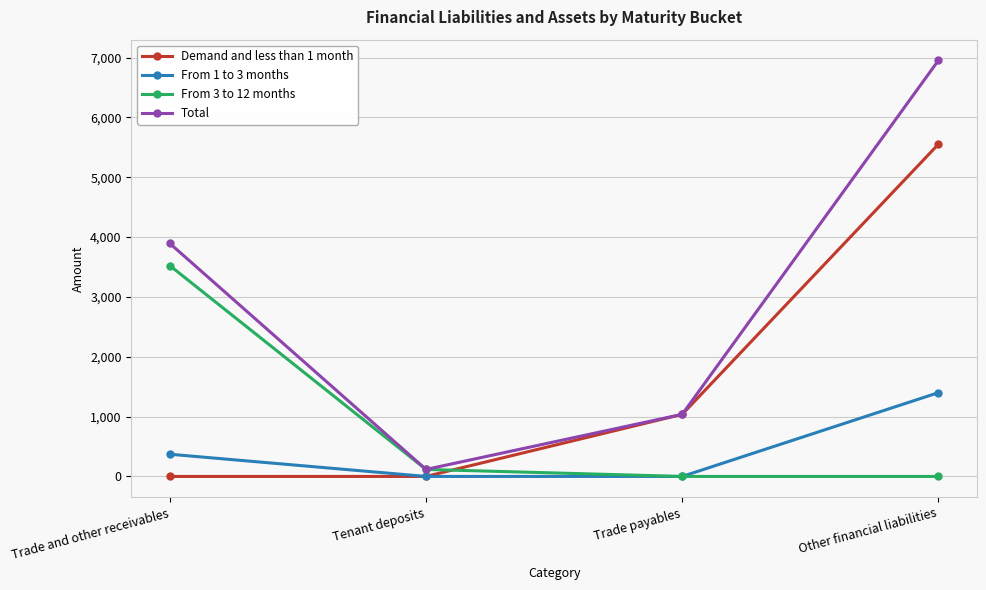

How many lines are shown in the chart?

4